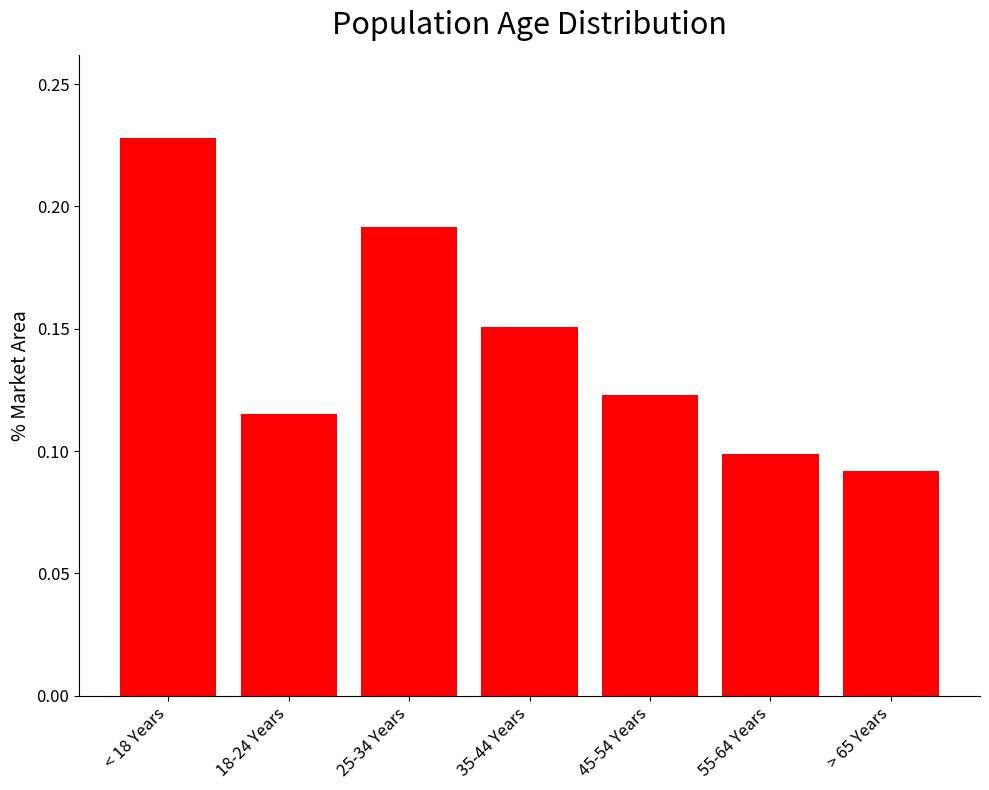

What is the label of the 2nd bar from the right?

55-64 Years